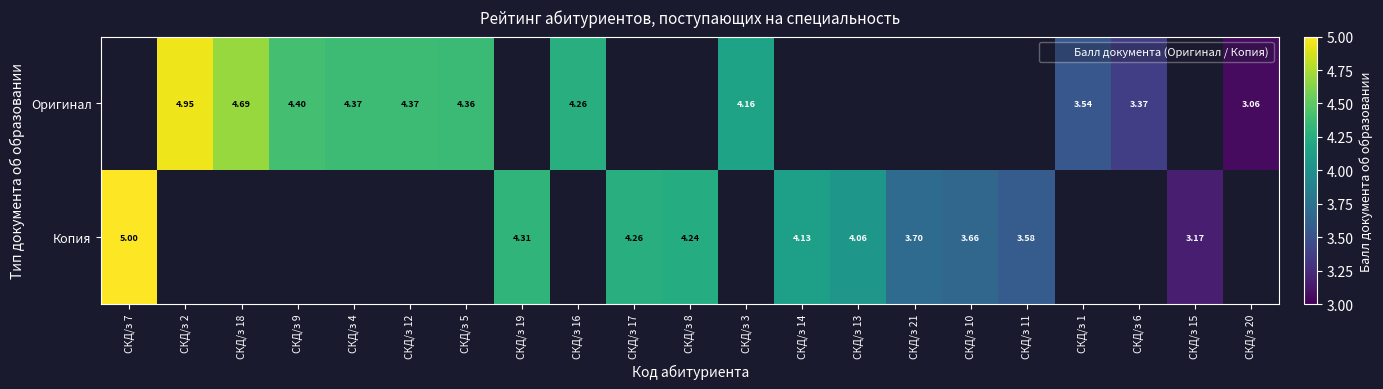

How many values in the Копия series are below 4?

4